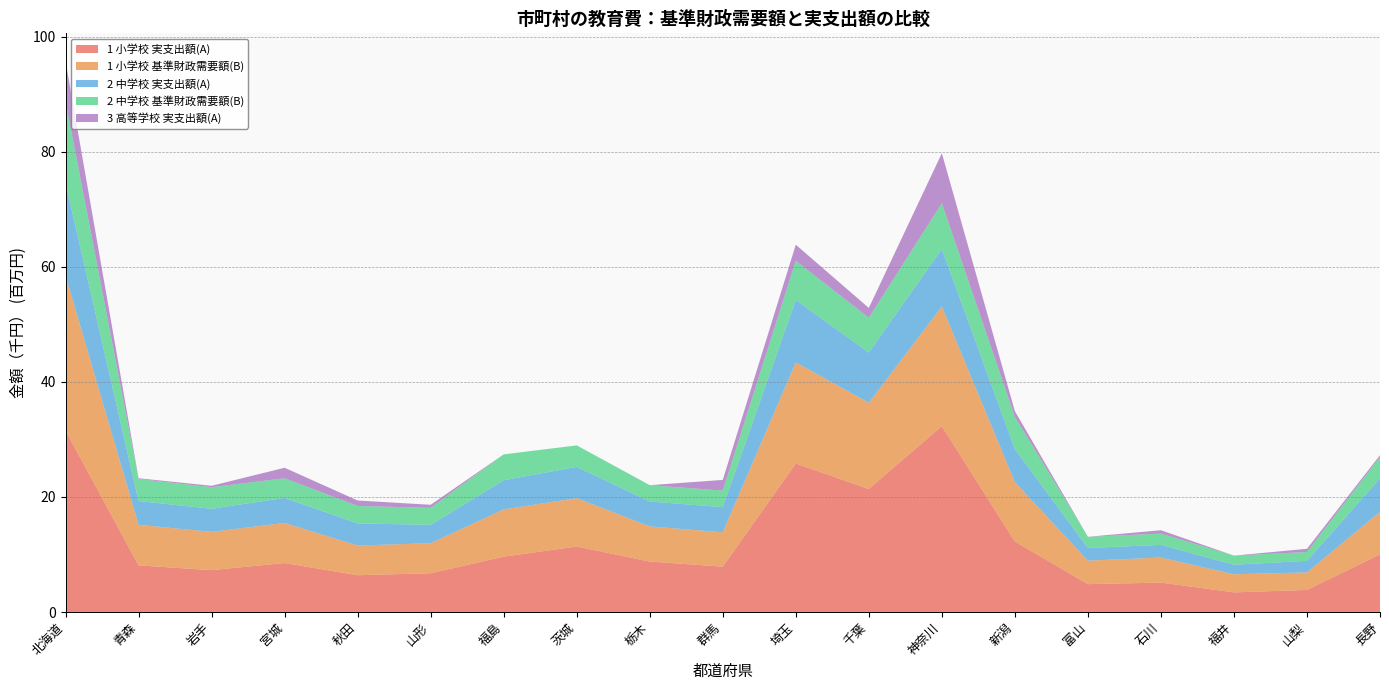

Reading left to right, extract all data points from this chart.

1 小学校 実支出額(A): 31546933	8108363	7280259	8516522	6392457	6742339	9617843	11387133	8775592	7881343	25815172	21388191	32313074	12254589	4843095	5112440	3414076	3839178	10016399
1 小学校 基準財政需要額(B): 26956845	7051952	6657661	6963769	5162344	5215742	8216943	8405536	6106664	5977446	17568428	14996618	20785383	10321788	4089008	4356258	3142355	3042940	7387716
2 中学校 実支出額(A): 16114903	4133198	4006955	4358560	3851153	3196114	5067156	5437463	4325408	4375212	10857667	8716194	10001405	5752798	2204410	2203837	1668318	2013486	5841855
2 中学校 基準財政需要額(B): 14129026	3824462	3747023	3414803	3034560	2947331	4497742	3735249	2836916	2872491	6803744	6050161	7944848	5583724	1933502	1955879	1580237	1539451	3708546
3 高等学校 実支出額(A): 7053316	135463	250110	1824317	945700	538107	0	0	5840	1855466	2805435	1708491	8706528	995257	5497	587523	0	554111	301563